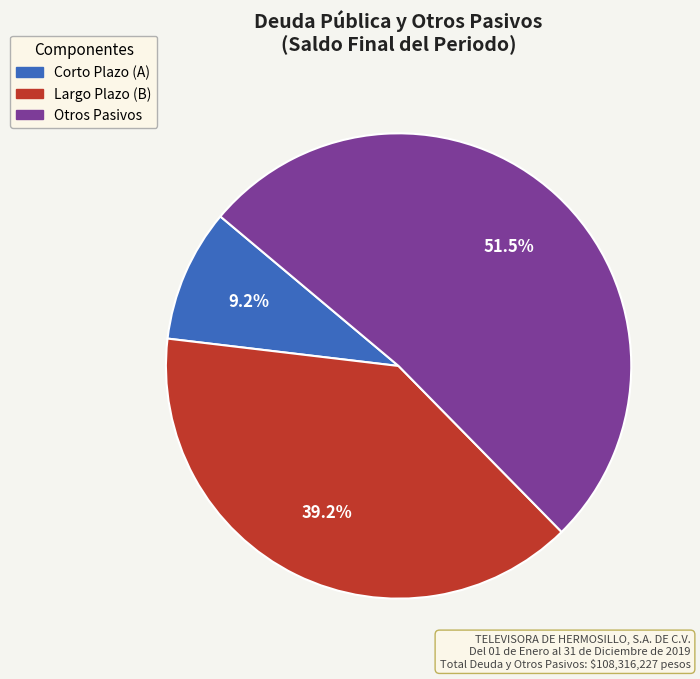

What is the ratio of the value at Corto Plazo (A) to the value at Otros Pasivos?

0.2